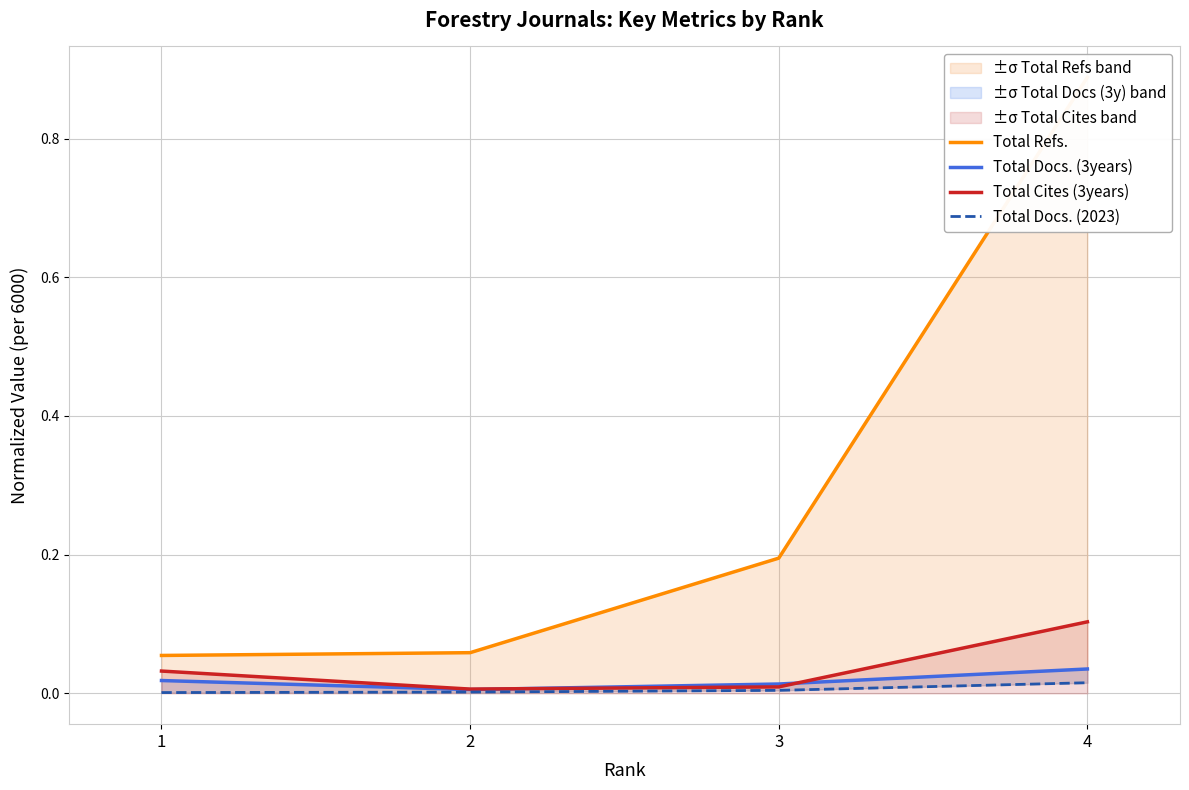

Rank the series at 2 from lowest to highest value.

Total Docs. (2023), Total Docs. (3years), Total Cites (3years), Total Refs.